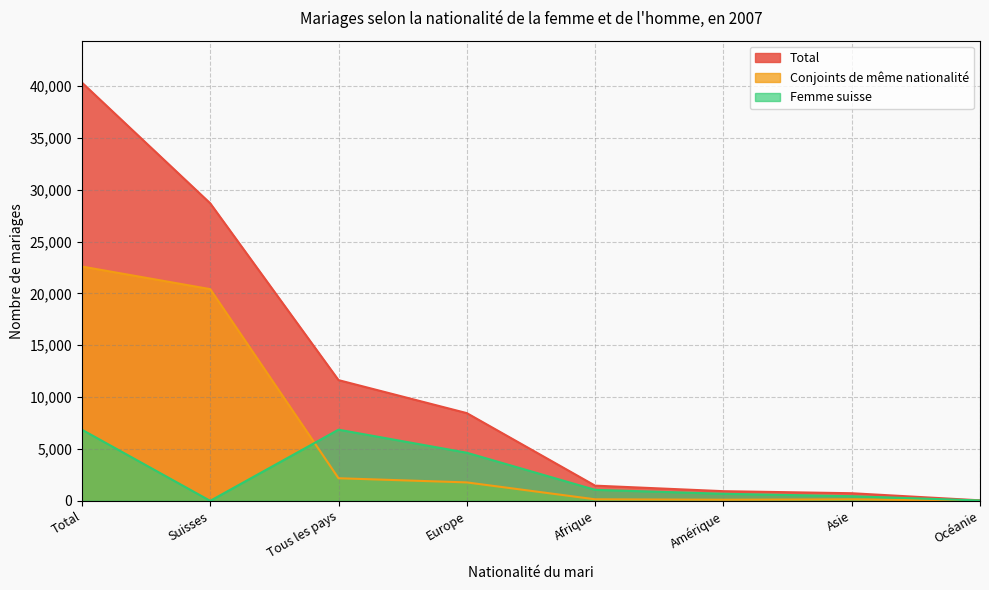

How many intersections are there between Femme suisse and Conjoints de même nationalité?

1